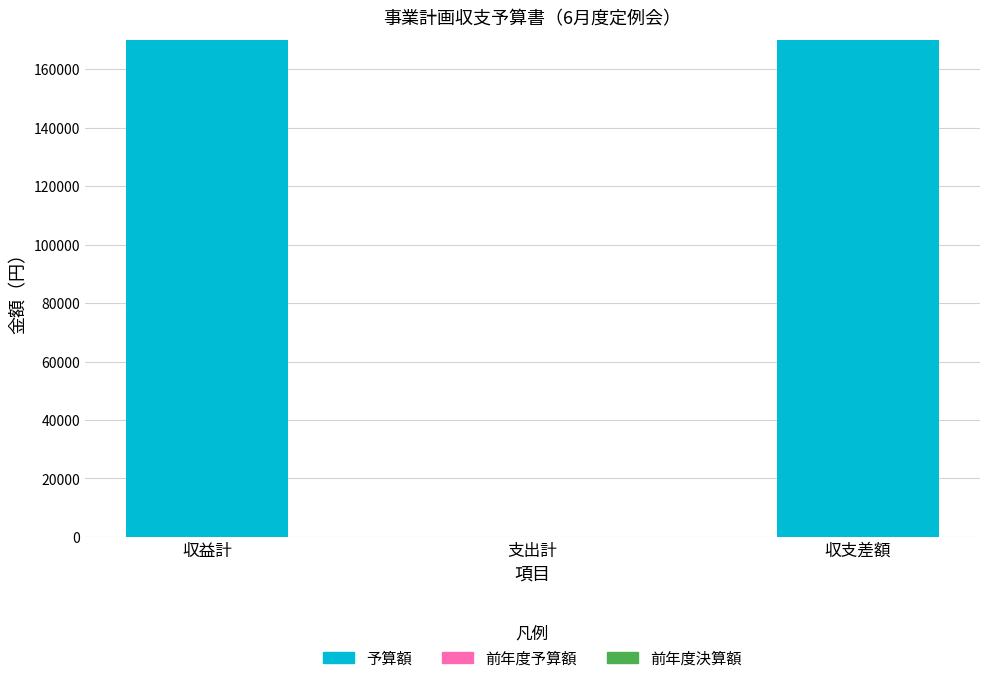

What is the greatest value displayed?

170000